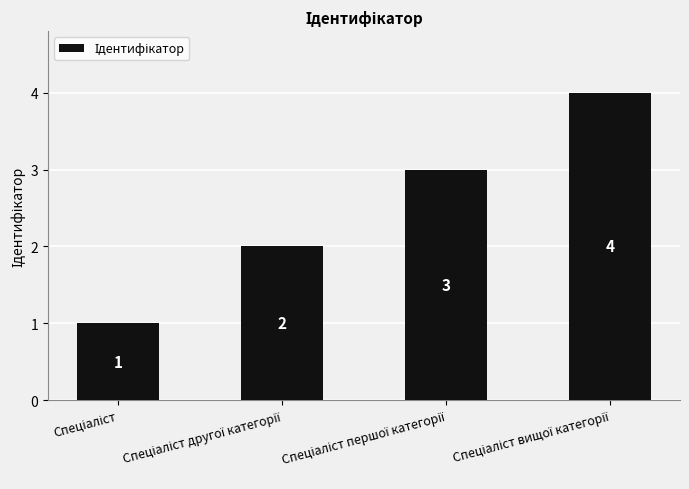

How many values are between 2 and 4?

3